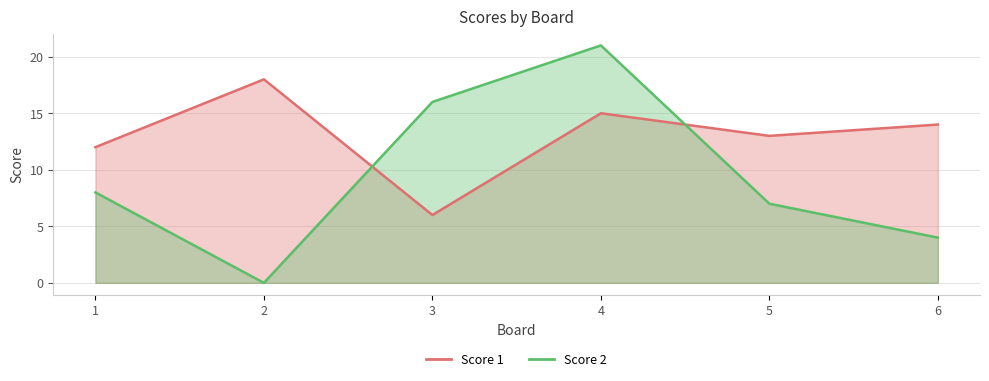

What are all the series names shown in the legend?

Score 1, Score 2